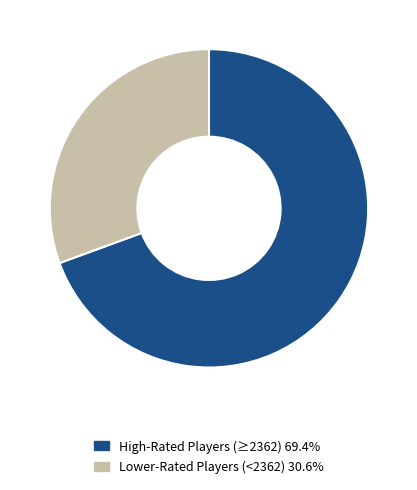

Does any single category account for the majority?

Yes